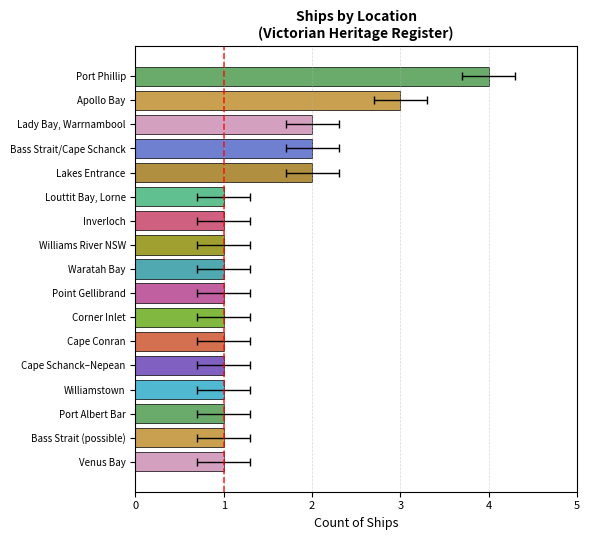

What is the change in value from Venus Bay to Bass Strait/Cape Schanck?

+1